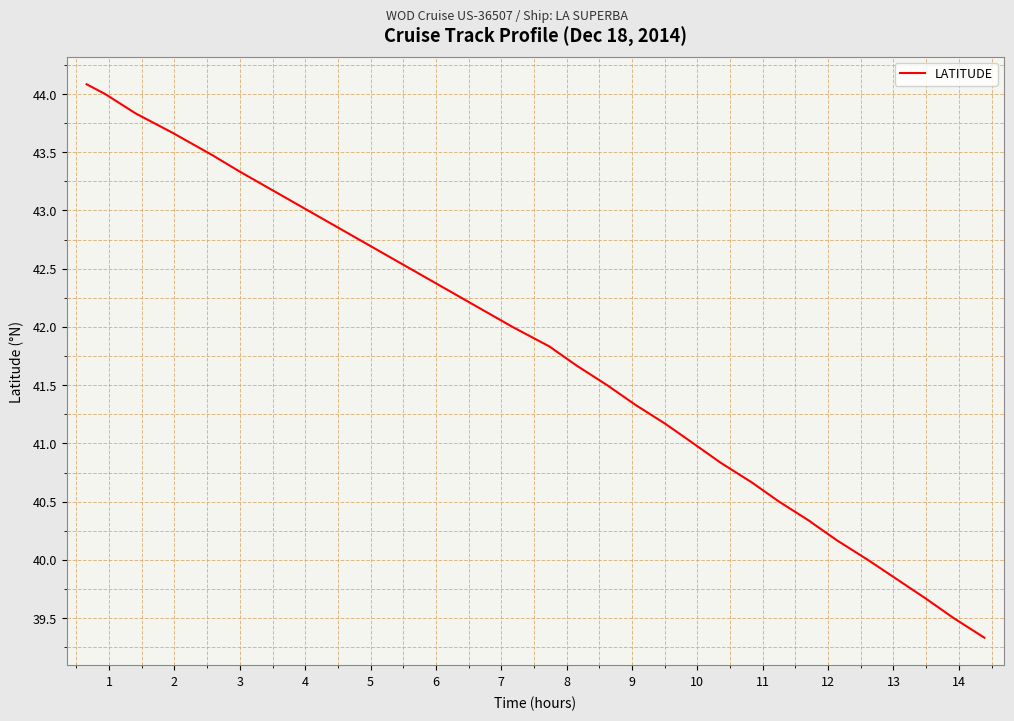

What is the difference between the maximum and minimum values?

4.8